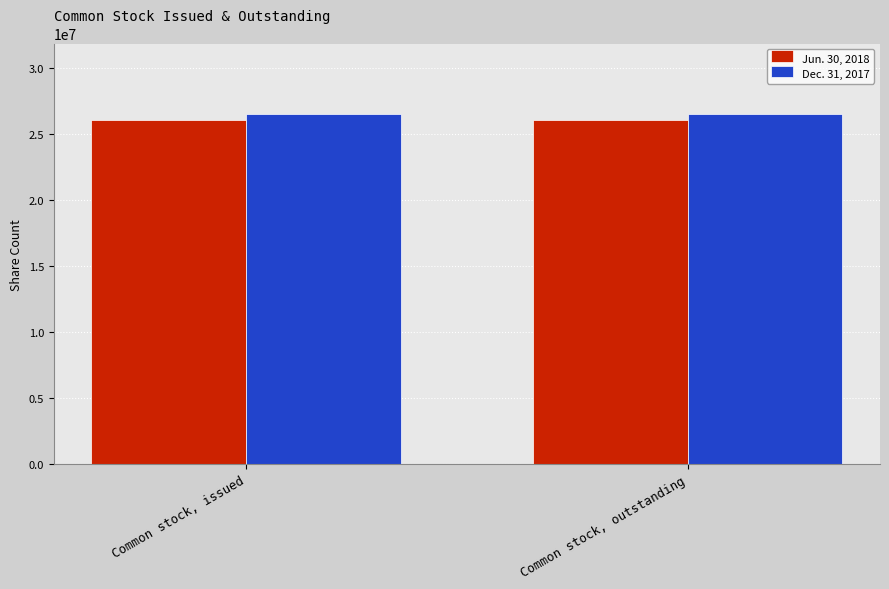

What is the spread (max minus min) of values at Common stock, outstanding?

499297